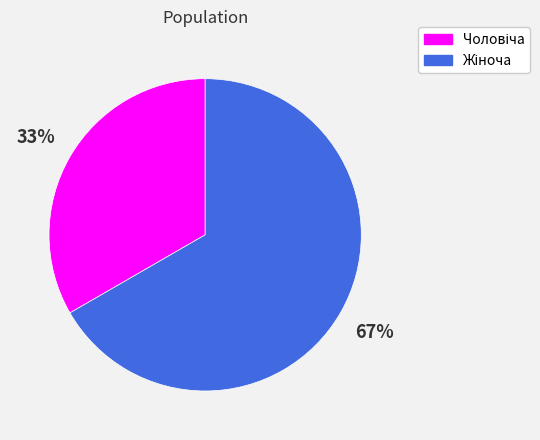

How many slices are in this pie chart?

2